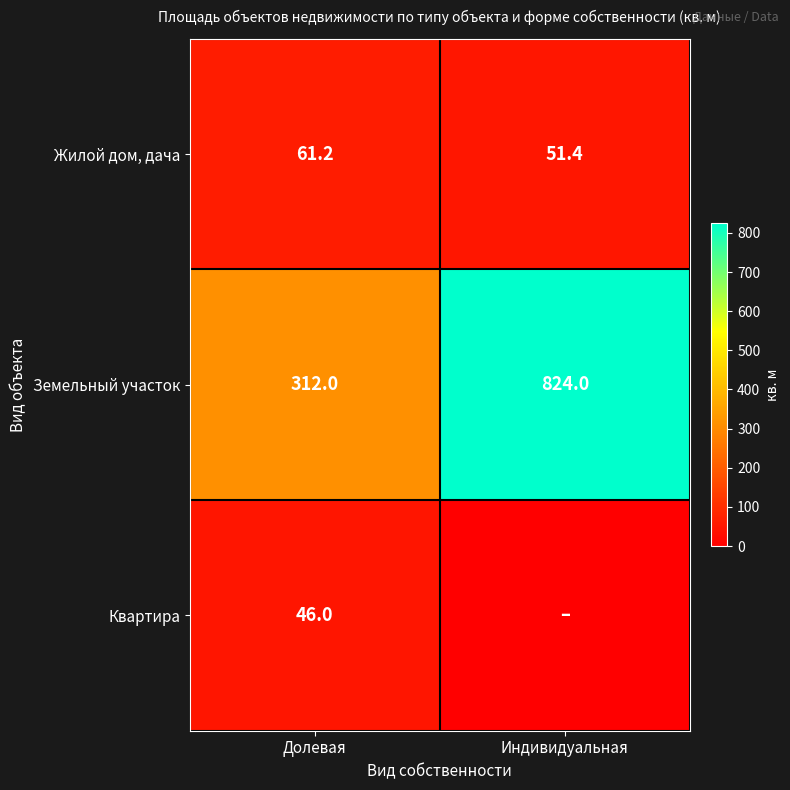

At which label is Жилой дом, дача closest to 56?

Индивидуальная